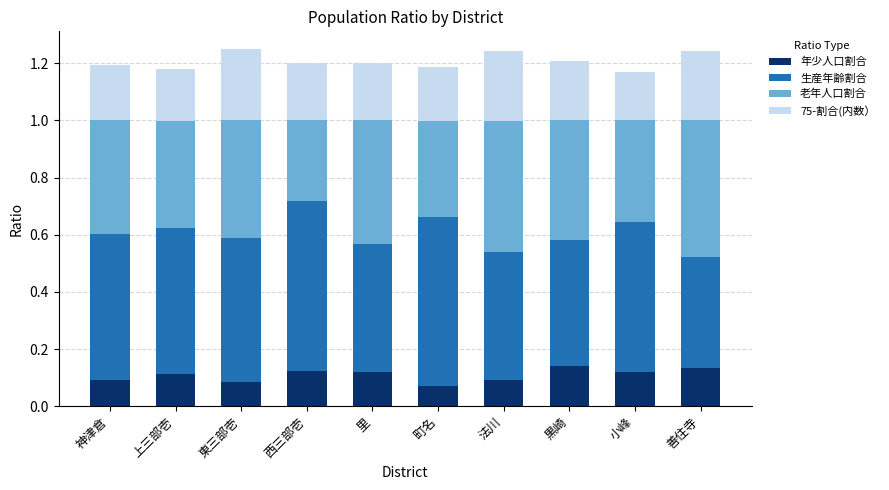

What is the total value across all series at 東三部壱?

1.2